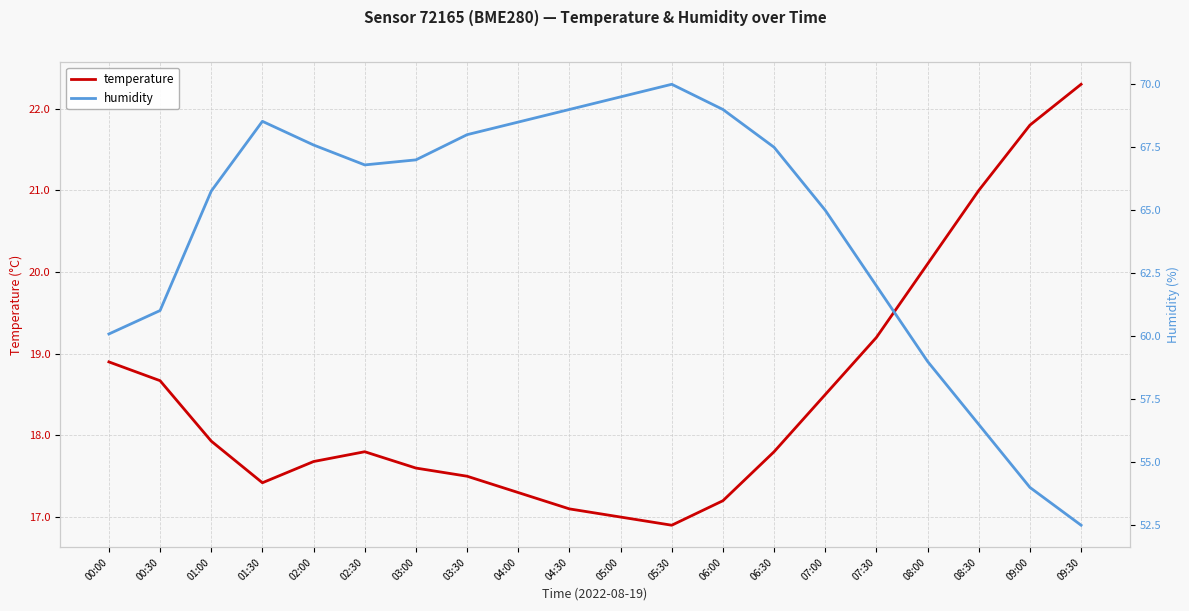

What position from the left is 00:00?

1